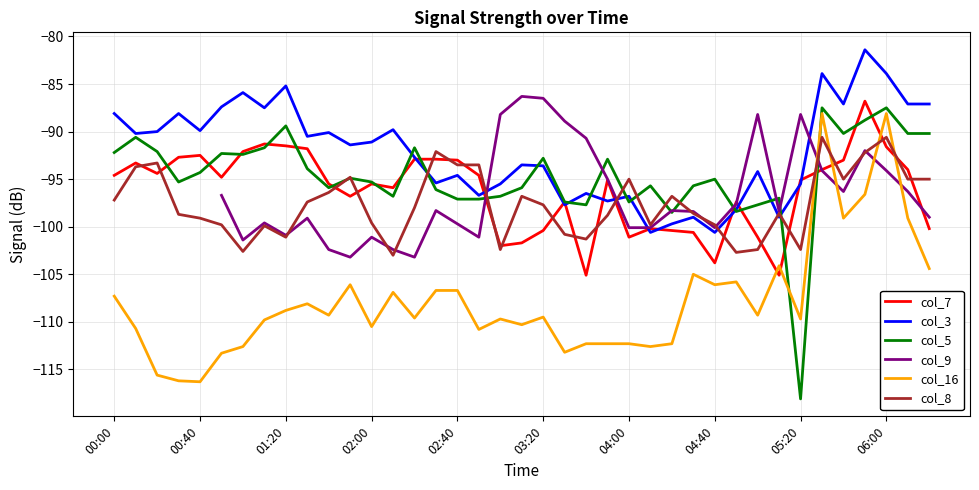

At which label does col_16 first exceed -109?

00:00